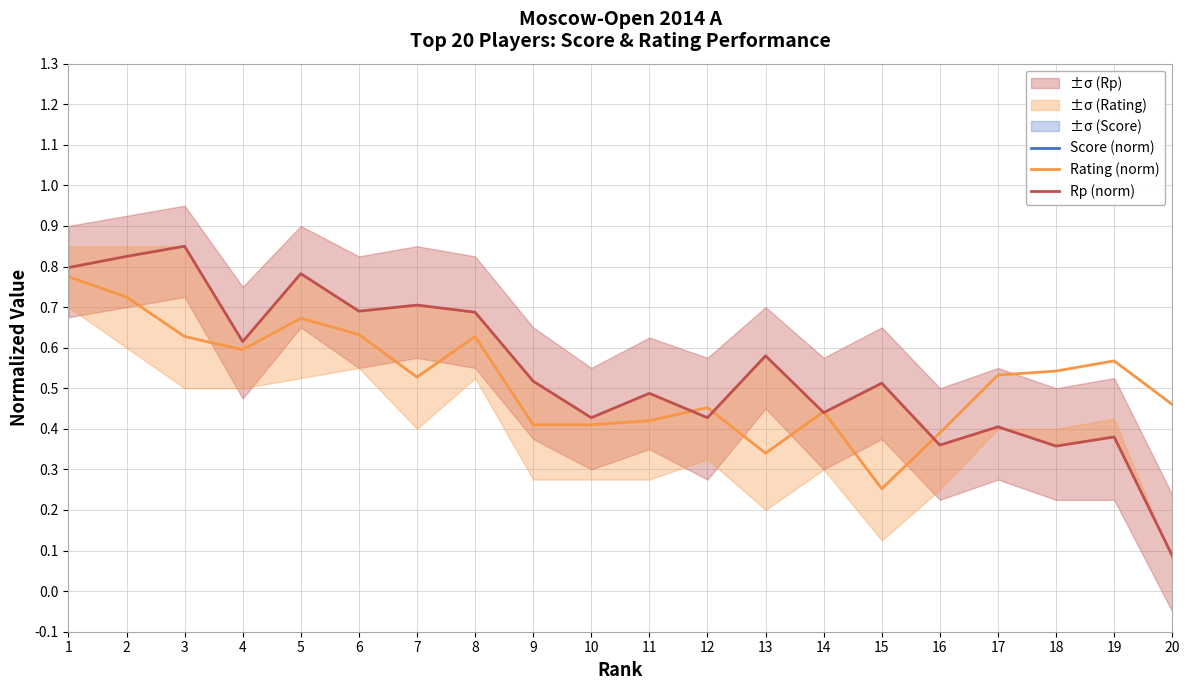

What is the minimum value shown in the chart?

0.1